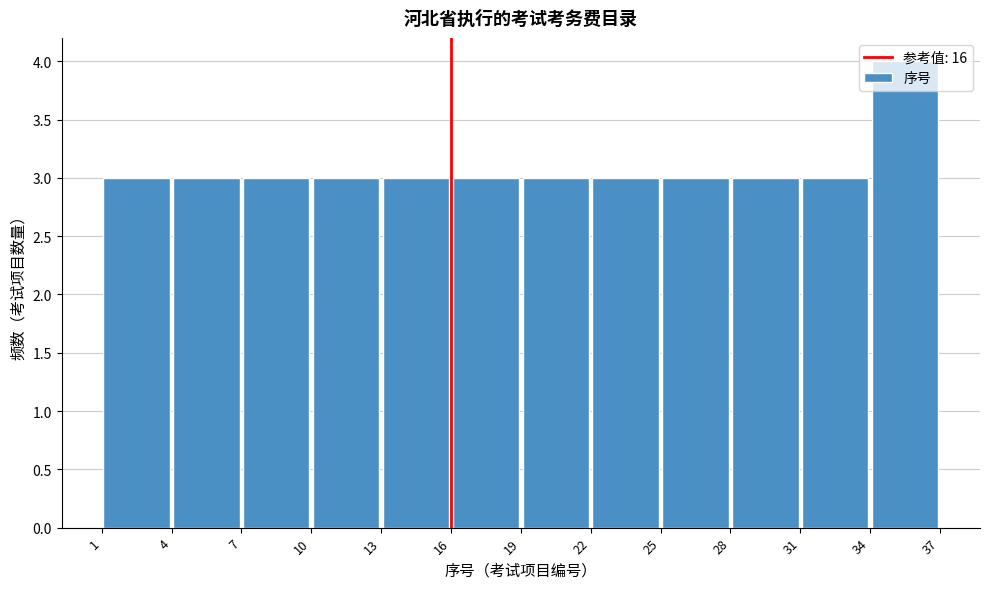

What is the height of the bar covering 31 to 34 on the x-axis? The values are not printed on the chart, so give them approximately, as read against the axis.

3